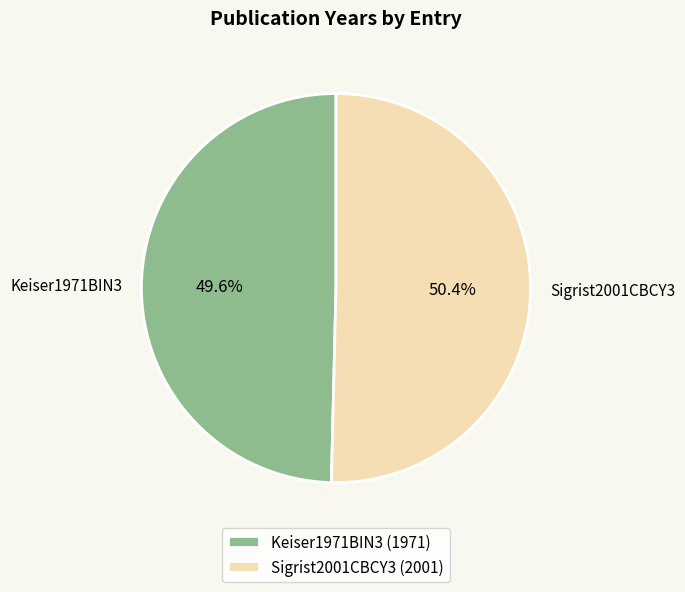

Count the number of slices in the pie.

2